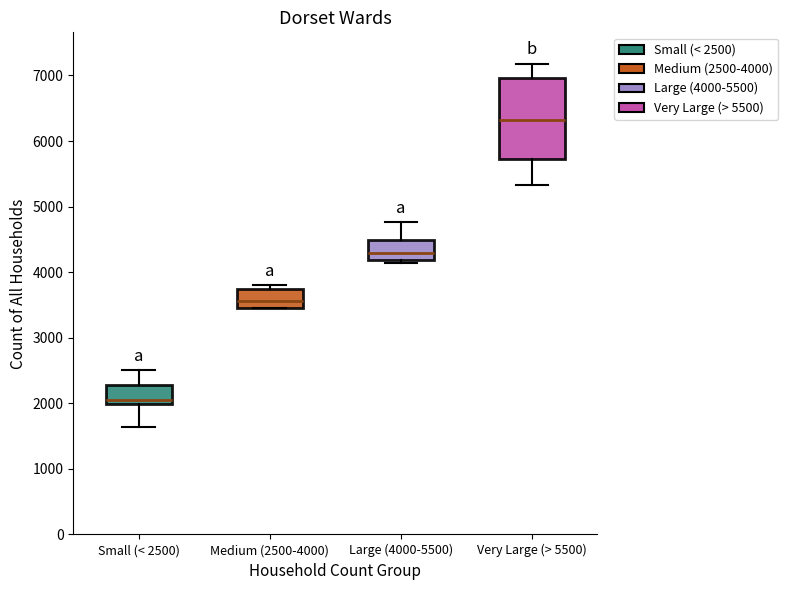

Reading left to right, read every box against the y-axis: the position of its median line, the range the box covers, and the ends of its whiskers. The values are not printed on the chart, so give them approximately, as read against the axis.

Small (< 2500): median 2100, box 2000 to 2300, whiskers 1600 to 2500
Medium (2500-4000): median 3600, box 3500 to 3700, whiskers 3400 to 3800
Large (4000-5500): median 4300, box 4200 to 4500, whiskers 4100 to 4800
Very Large (> 5500): median 6300, box 5700 to 7000, whiskers 5300 to 7200